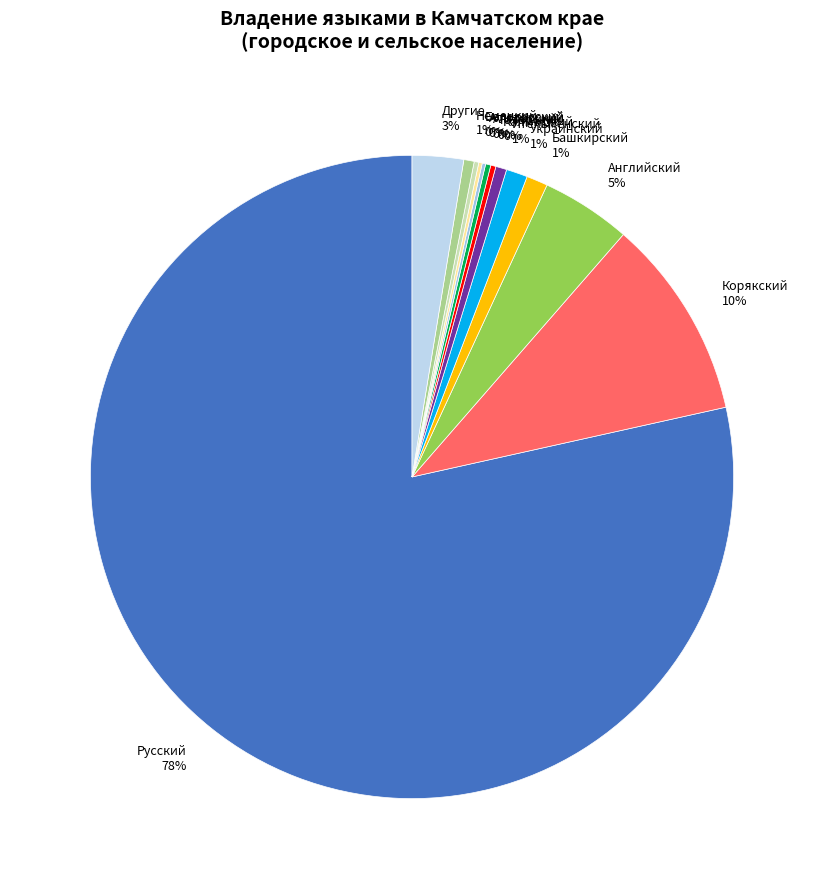

True or false: Немецкий 1% accounts for 1% of the total.

True